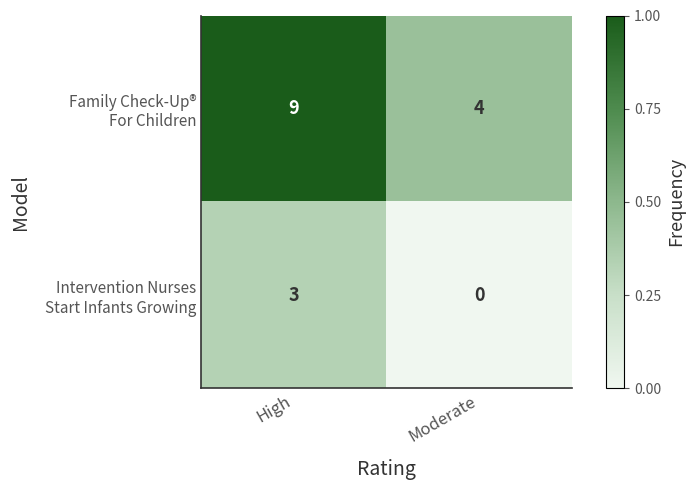

What is the greatest value displayed?

9